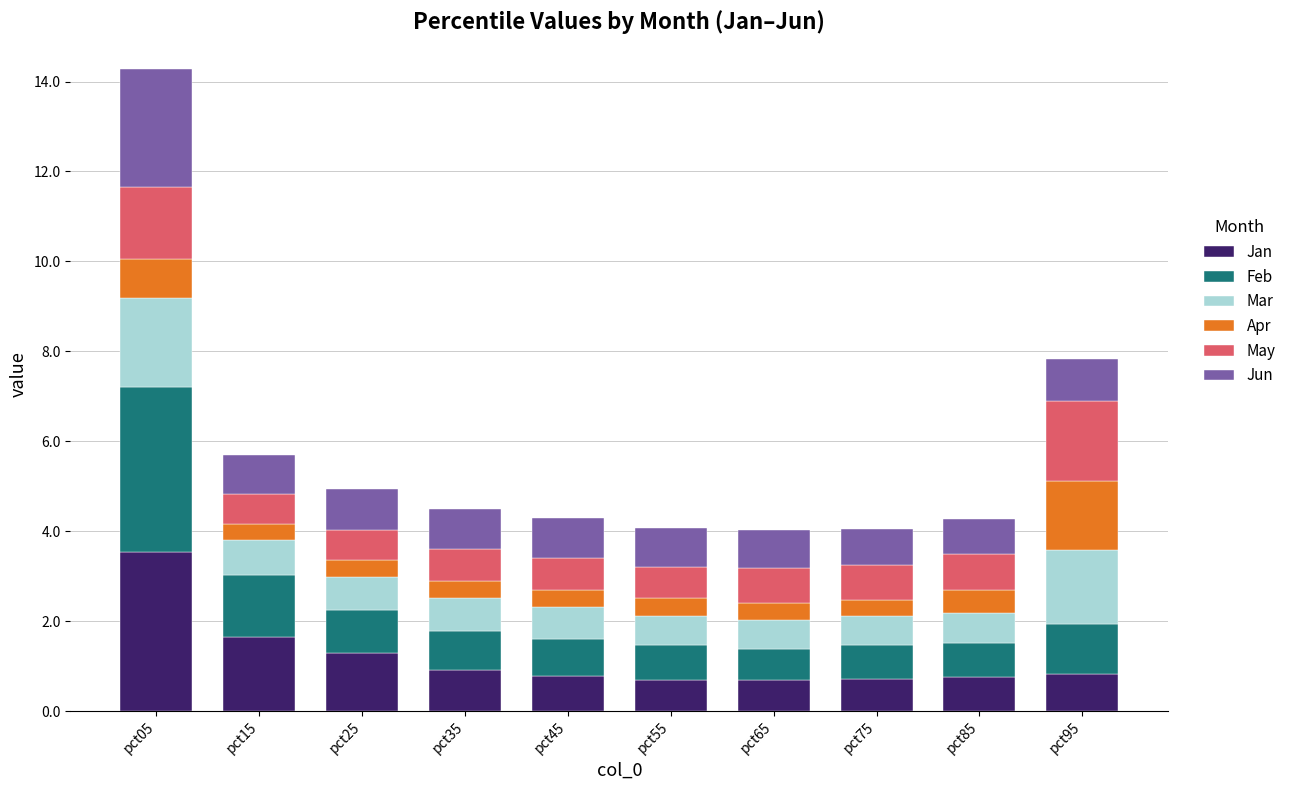

The Jan series shows 0.2 at pct55. True or false?

False